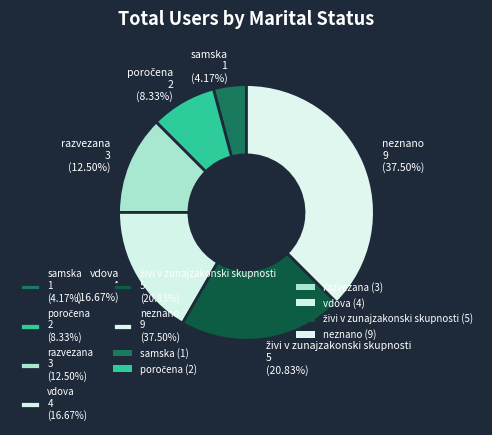

Between vdova 4 (16.67%) and samska 1 (4.17%), which is larger?

vdova 4 (16.67%)